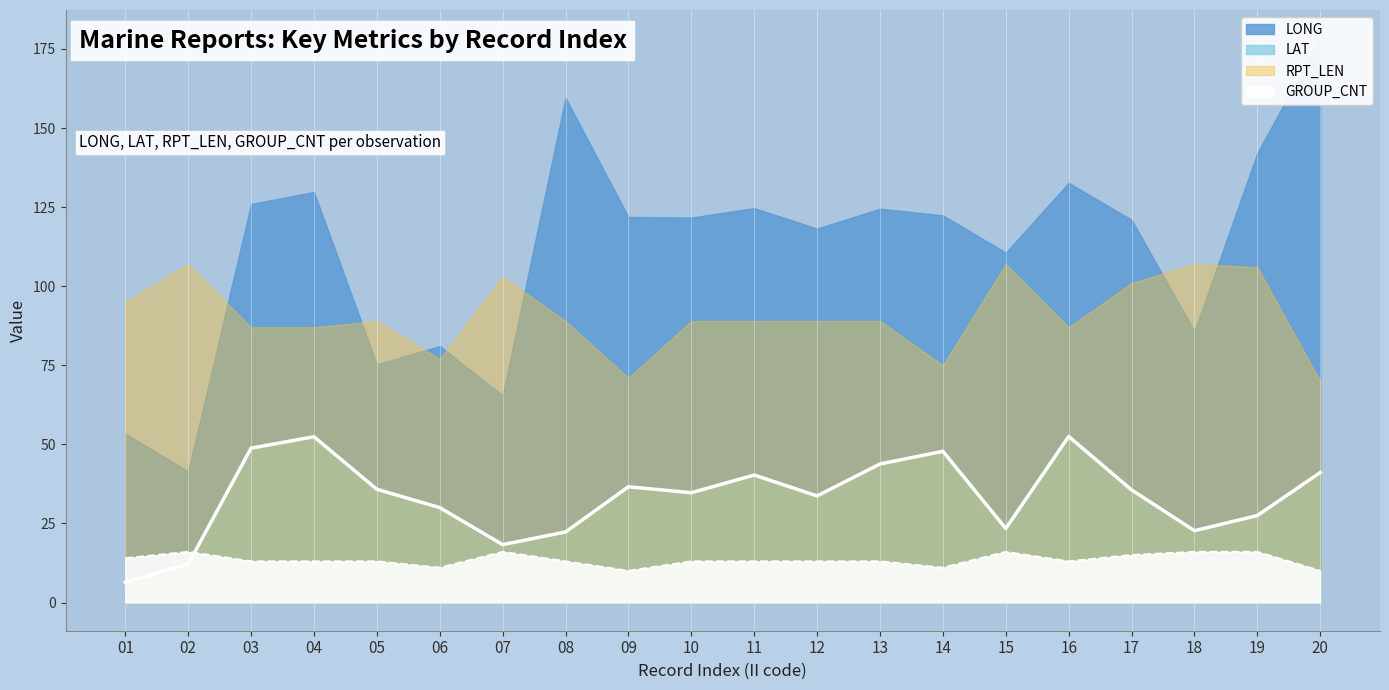

Is it true that LAT equals 71.0 at 11?

False